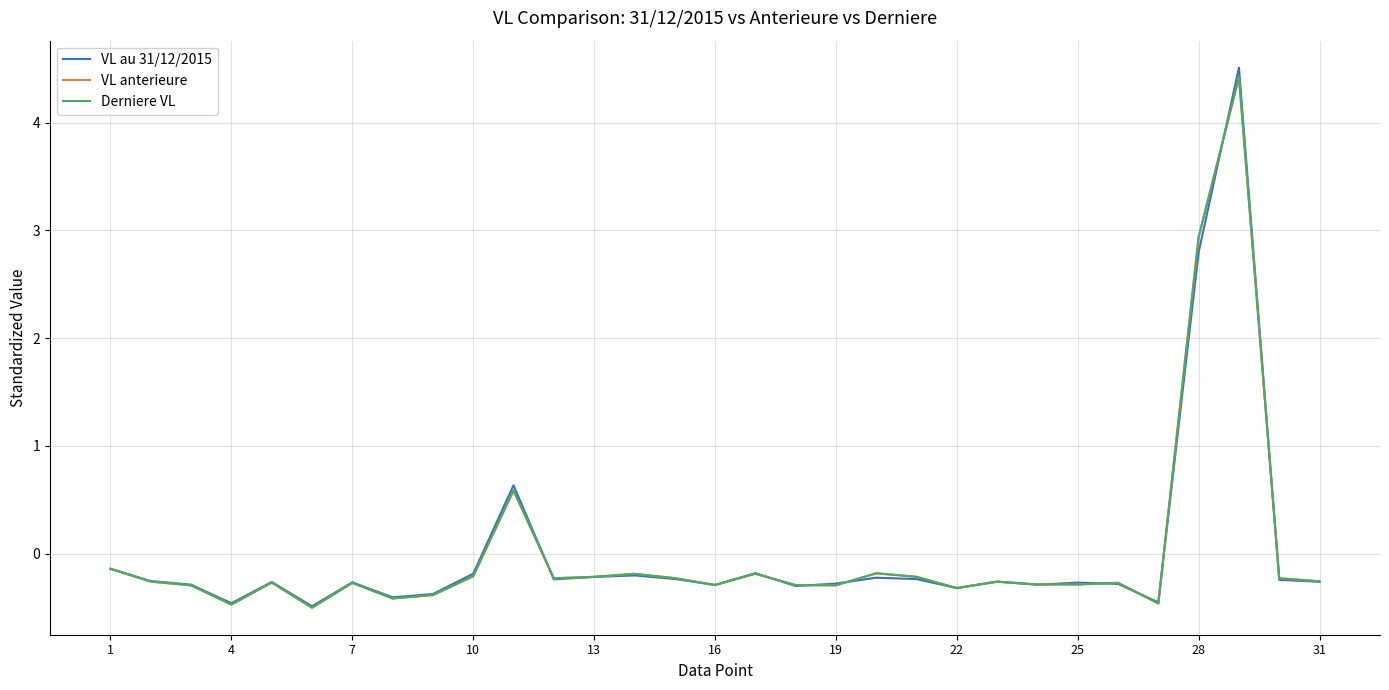

What is the minimum value for Derniere VL?

-0.5